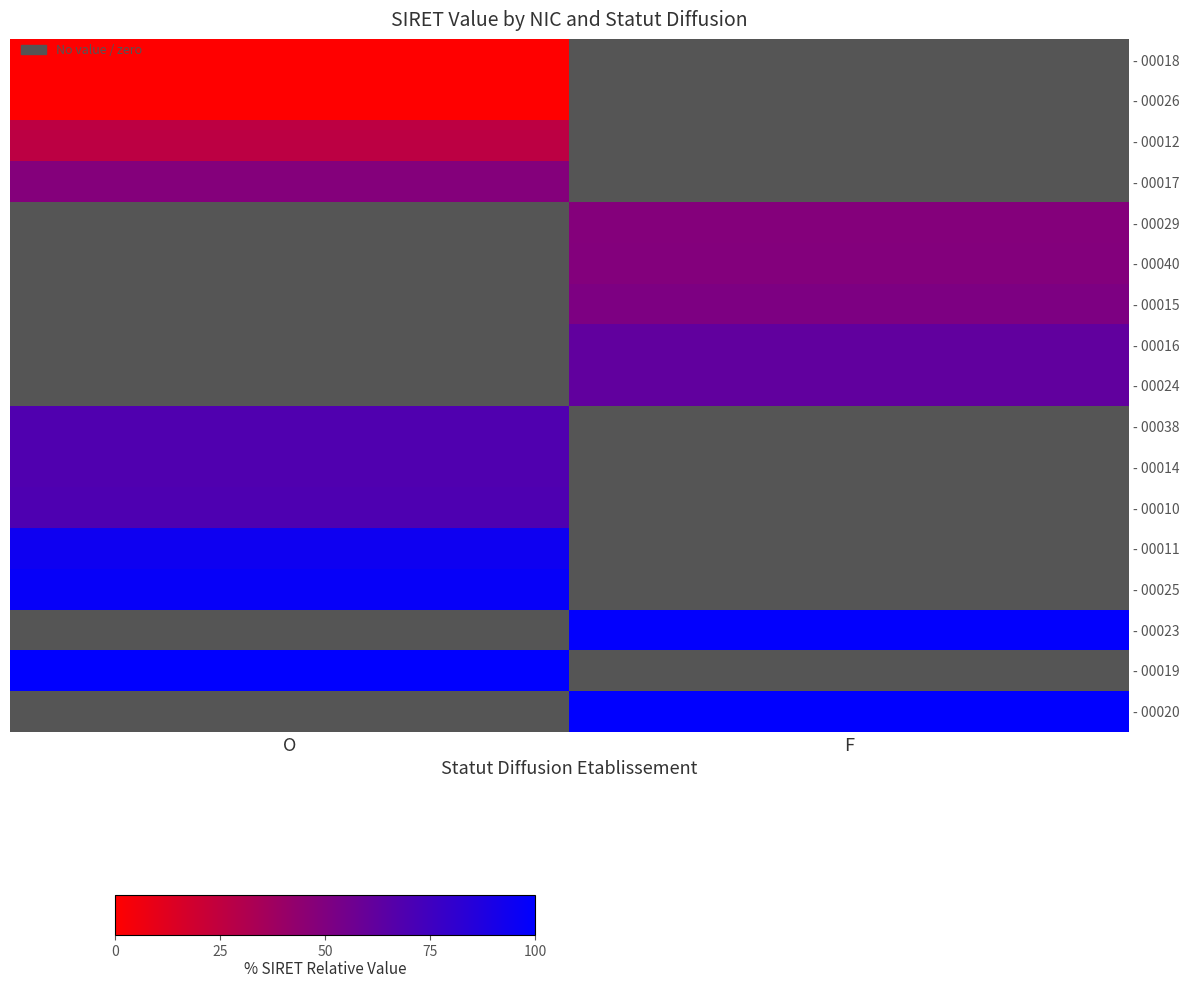

Which series has the largest range (max minus min)?

- 00018